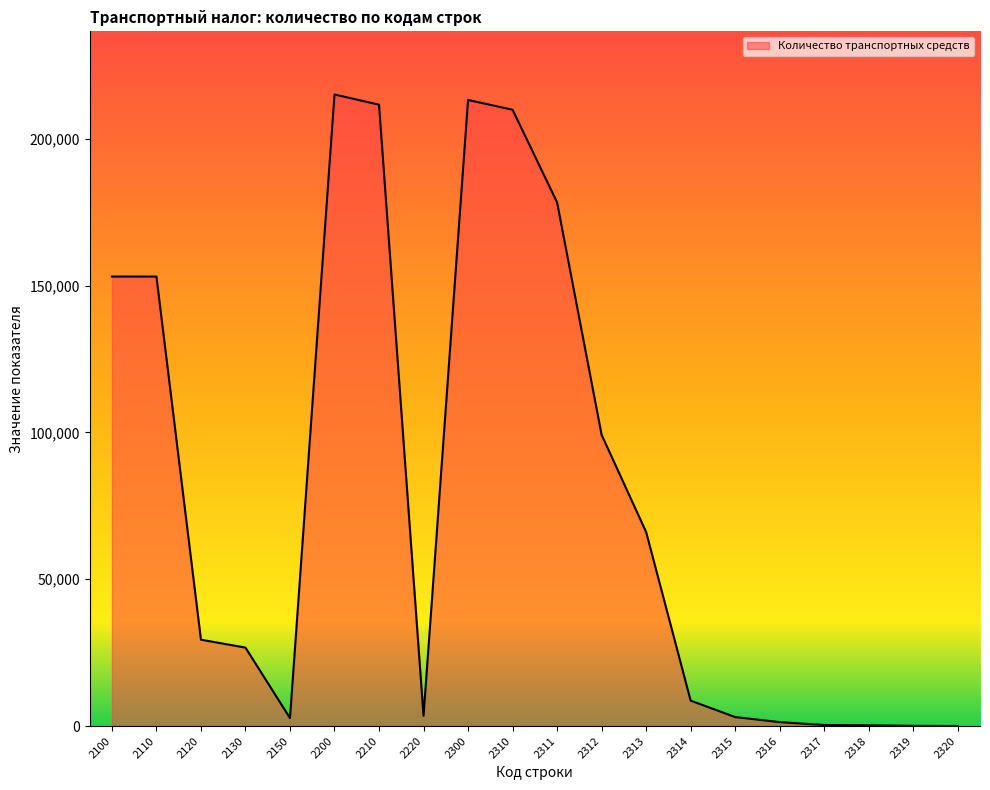

At which label does the data first exceed 29407?

2100